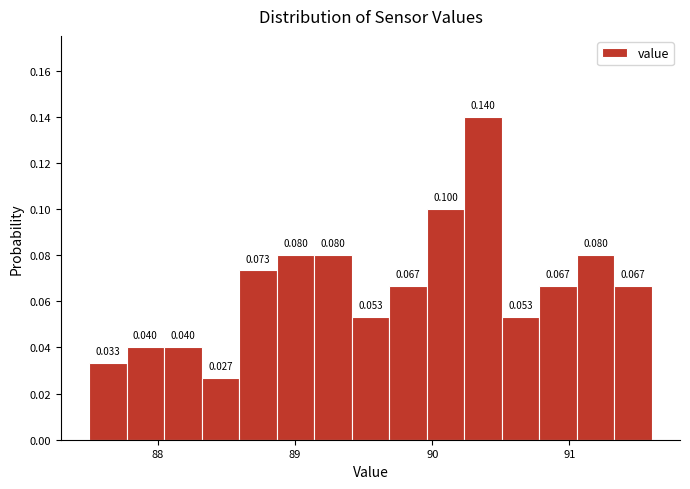

Around what value on the x-axis is the tallest bar? Give the approximate position of its centre, as read against the axis.

90.4